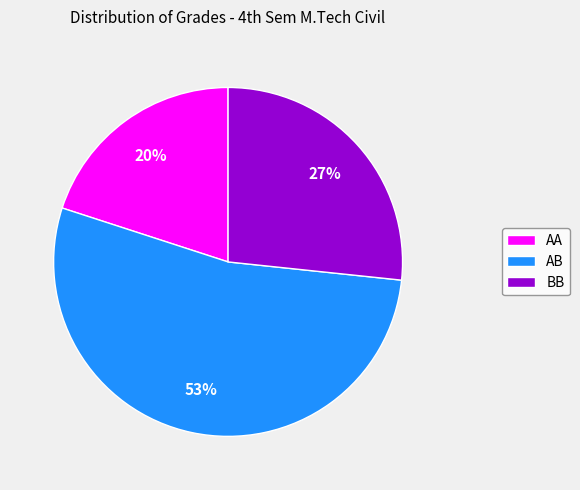

Is it true that AA is 20% of the pie?

True